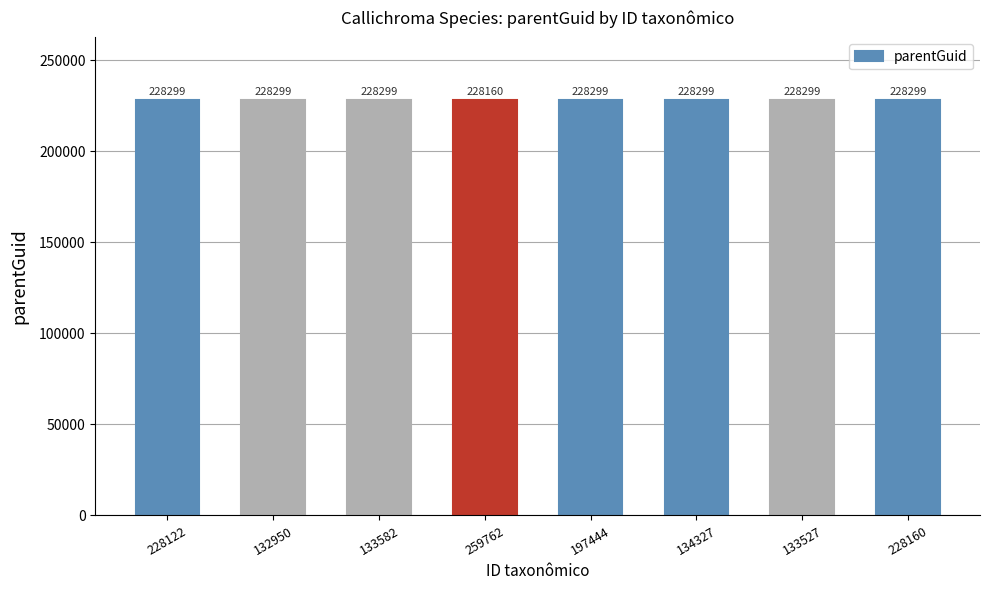

What is the value of the 2nd bar from the left?

228299